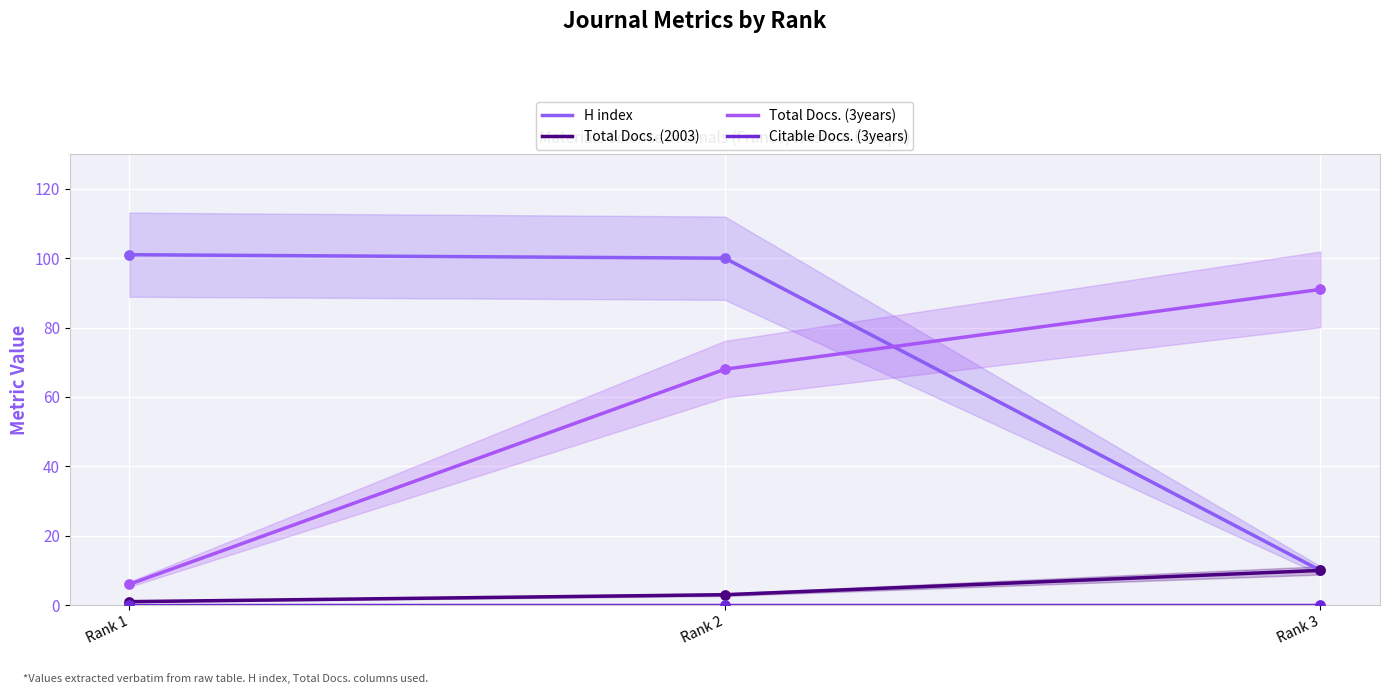

Which series reaches the minimum Y coordinate?

Citable Docs. (3years)